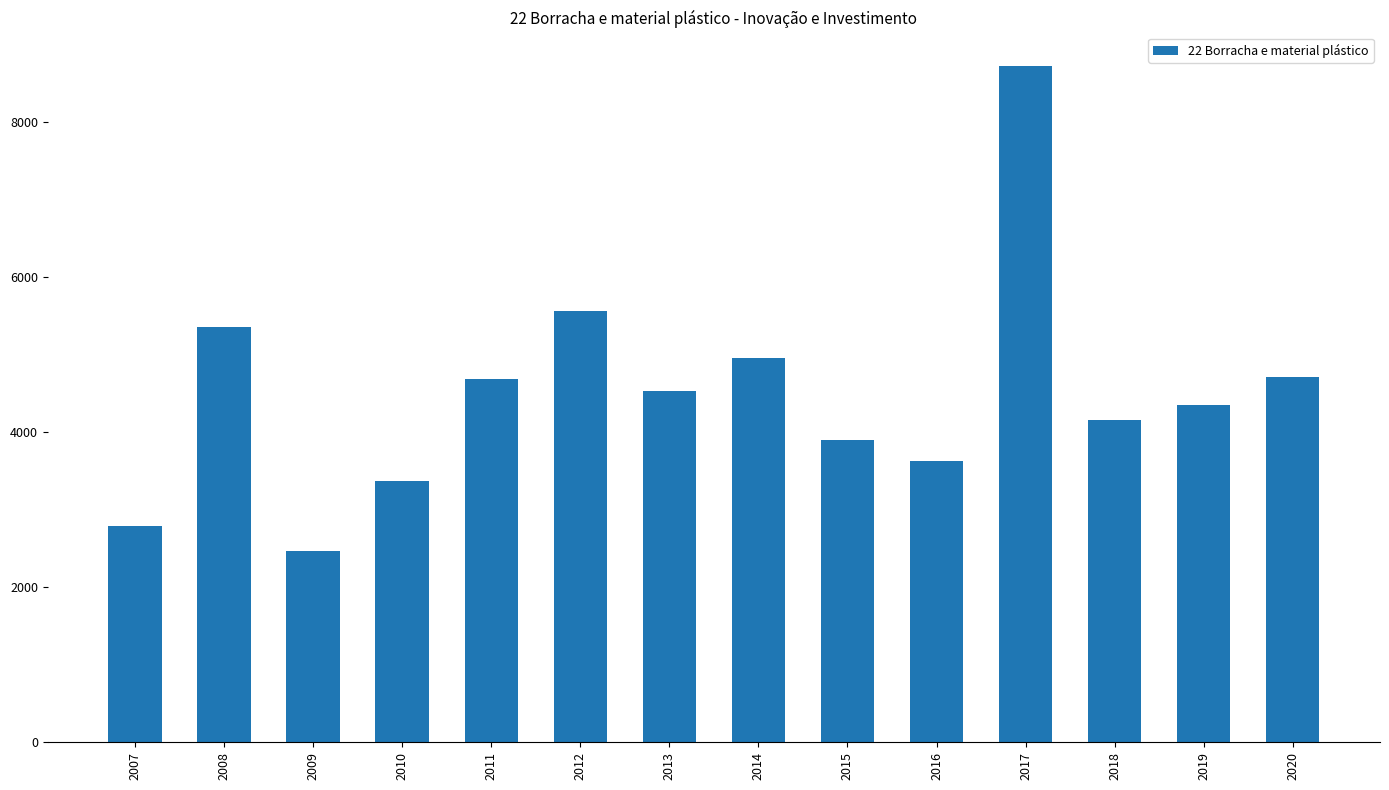

What is the value of the 4th bar from the left?

3372.6